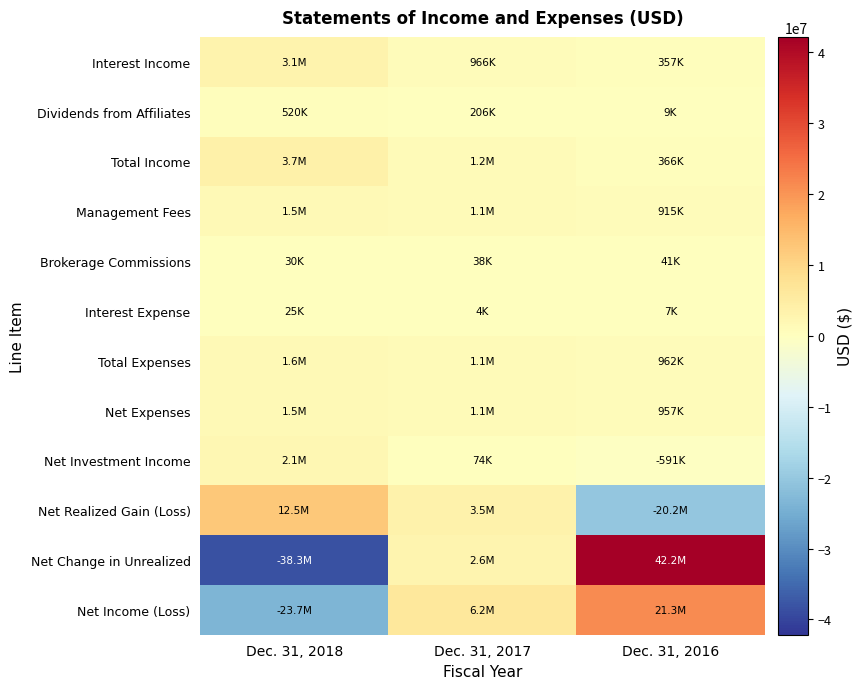

Reading left to right, list all the values displayed in this chart.

Interest Income: Dec. 31, 2018=3146104	Dec. 31, 2017=966329	Dec. 31, 2016=356979
Dividends from Affiliates: Dec. 31, 2018=520109	Dec. 31, 2017=205518	Dec. 31, 2016=9229
Total Income: Dec. 31, 2018=3666213	Dec. 31, 2017=1171847	Dec. 31, 2016=366208
Management Fees: Dec. 31, 2018=1503272	Dec. 31, 2017=1088651	Dec. 31, 2016=915058
Brokerage Commissions: Dec. 31, 2018=29556	Dec. 31, 2017=38053	Dec. 31, 2016=40509
Interest Expense: Dec. 31, 2018=24967	Dec. 31, 2017=3992	Dec. 31, 2016=6671
Total Expenses: Dec. 31, 2018=1557795	Dec. 31, 2017=1130696	Dec. 31, 2016=962238
Net Expenses: Dec. 31, 2018=1522684	Dec. 31, 2017=1097718	Dec. 31, 2016=957448
Net Investment Income: Dec. 31, 2018=2143529	Dec. 31, 2017=74129	Dec. 31, 2016=-591240
Net Realized Gain (Loss): Dec. 31, 2018=12492303	Dec. 31, 2017=3480778	Dec. 31, 2016=-20243699
Net Change in Unrealized: Dec. 31, 2018=-38333624	Dec. 31, 2017=2637180	Dec. 31, 2016=42160582
Net Income (Loss): Dec. 31, 2018=-23697792	Dec. 31, 2017=6192087	Dec. 31, 2016=21325643